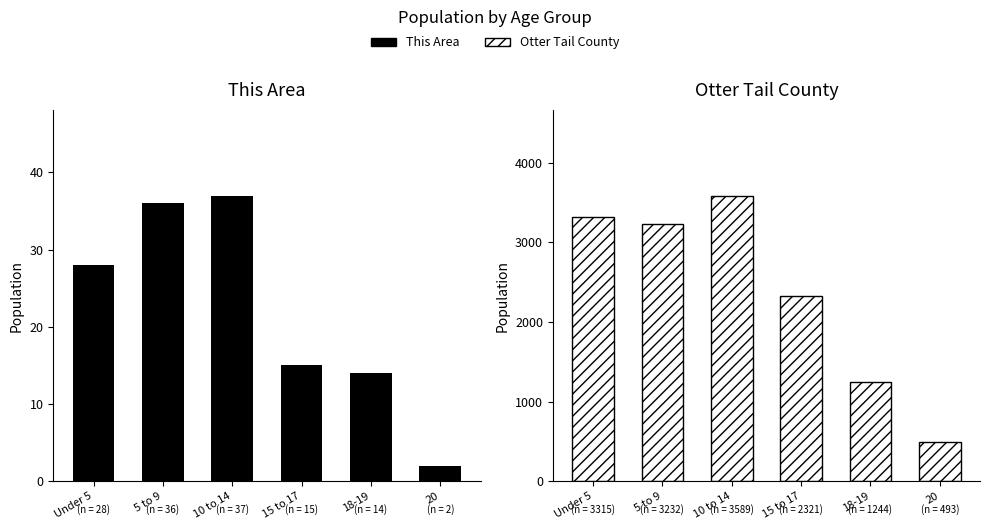

What is the minimum value shown in the chart?

2